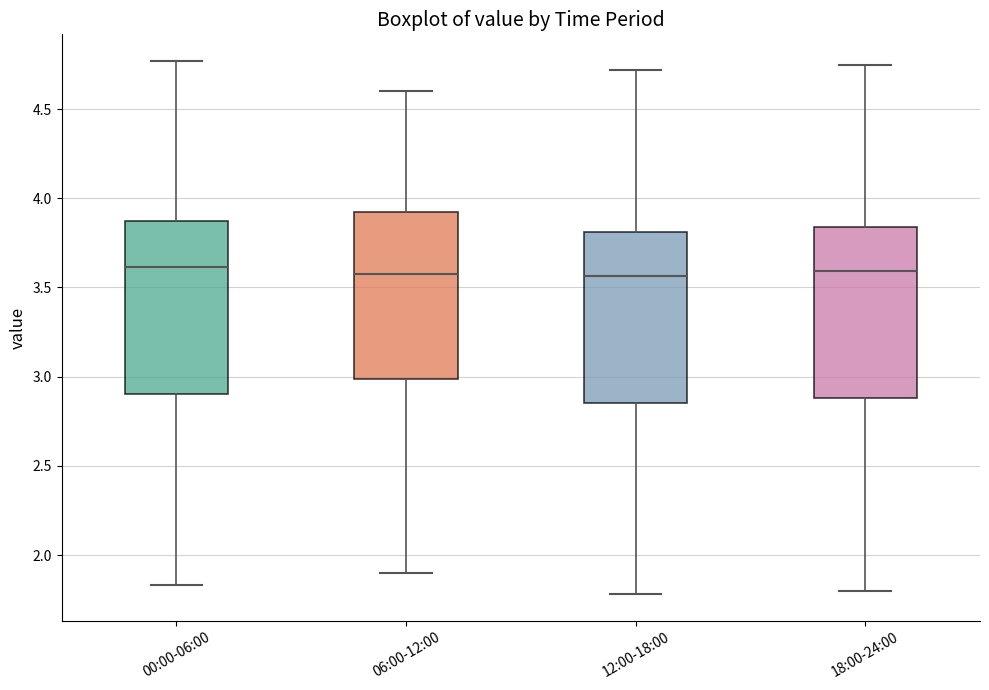

Reading left to right, transcribe this box plot: for each box, give where its median line is, the range the box spans, and where its two whiskers end, as read against the y-axis. The values are not printed on the chart, so give them approximately, as read against the axis.

00:00-06:00: median 3.60, box 2.90 to 3.85, whiskers 1.85 to 4.75
06:00-12:00: median 3.60, box 3.00 to 3.95, whiskers 1.90 to 4.60
12:00-18:00: median 3.55, box 2.85 to 3.80, whiskers 1.80 to 4.70
18:00-24:00: median 3.60, box 2.90 to 3.85, whiskers 1.80 to 4.75